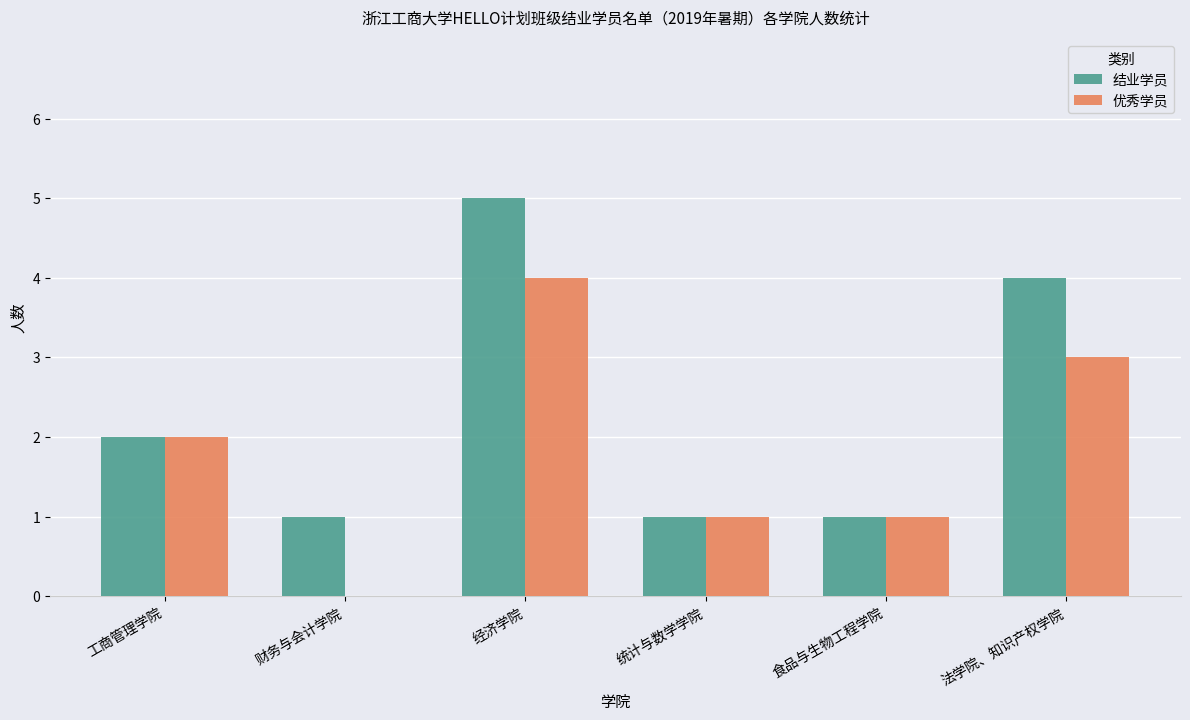

The value of 优秀学员 at 统计与数学学院 is 1. True or false?

True